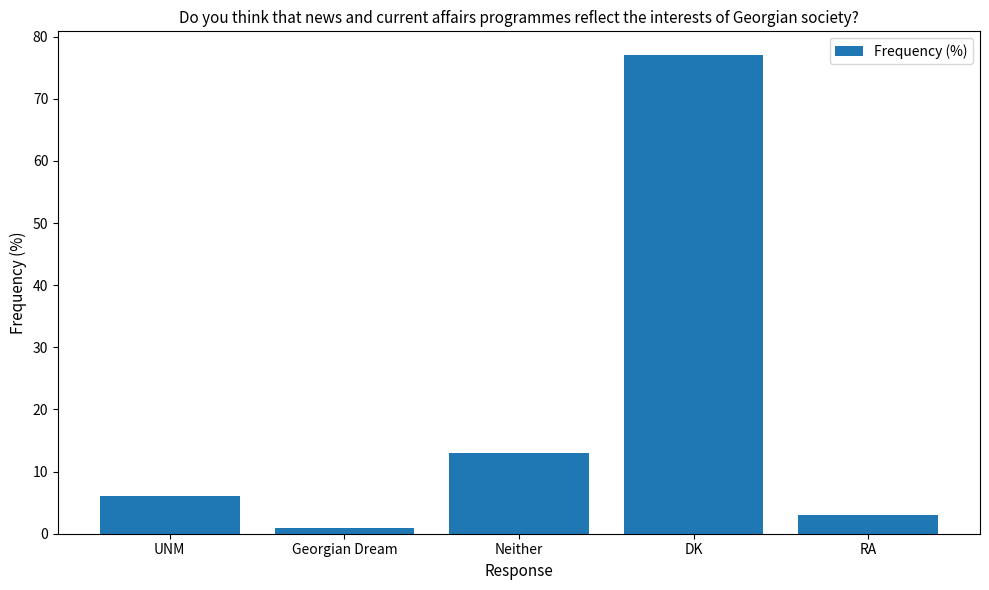

List the labels in order of value, smallest first.

Georgian Dream, RA, UNM, Neither, DK